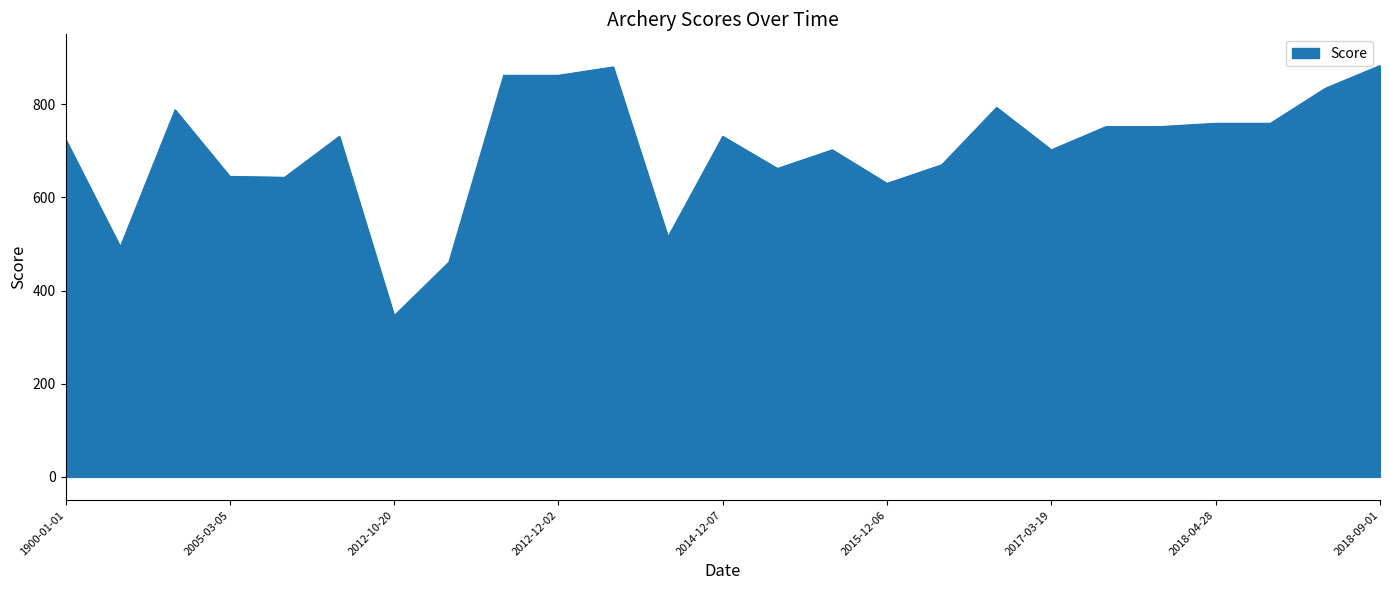

What is the maximum value shown in the chart?

883